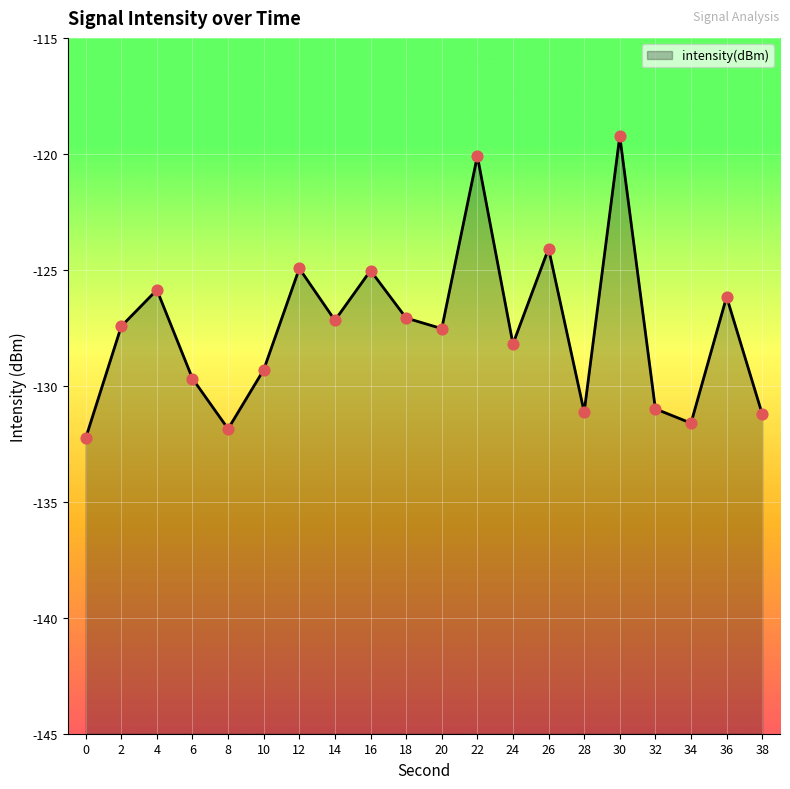

Between 6 and 10, which is larger?

10